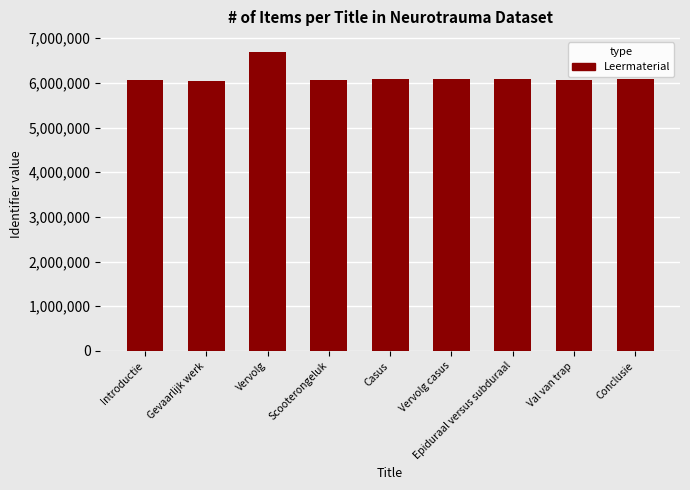

The value at Gevaarlijk werk is 2430657. True or false?

False